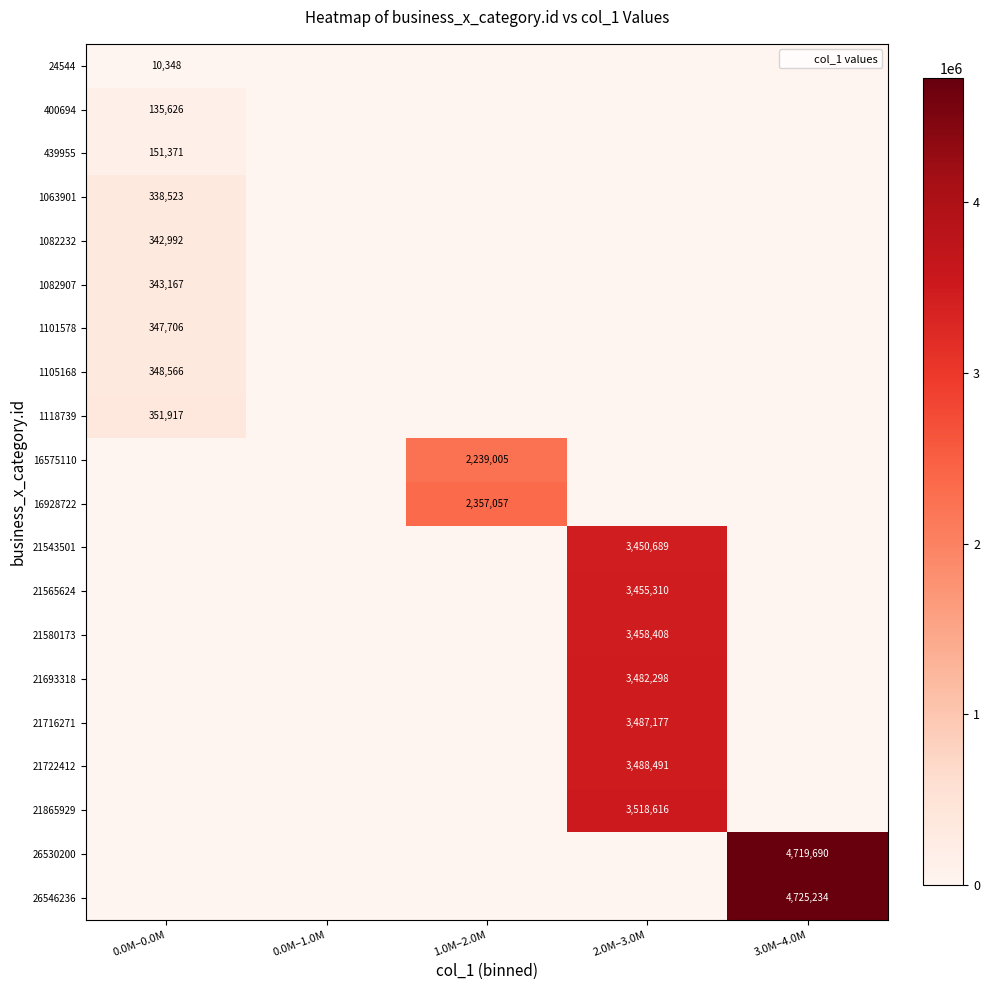

Between 3.0M–4.0M and 1.0M–2.0M, which is larger?

3.0M–4.0M